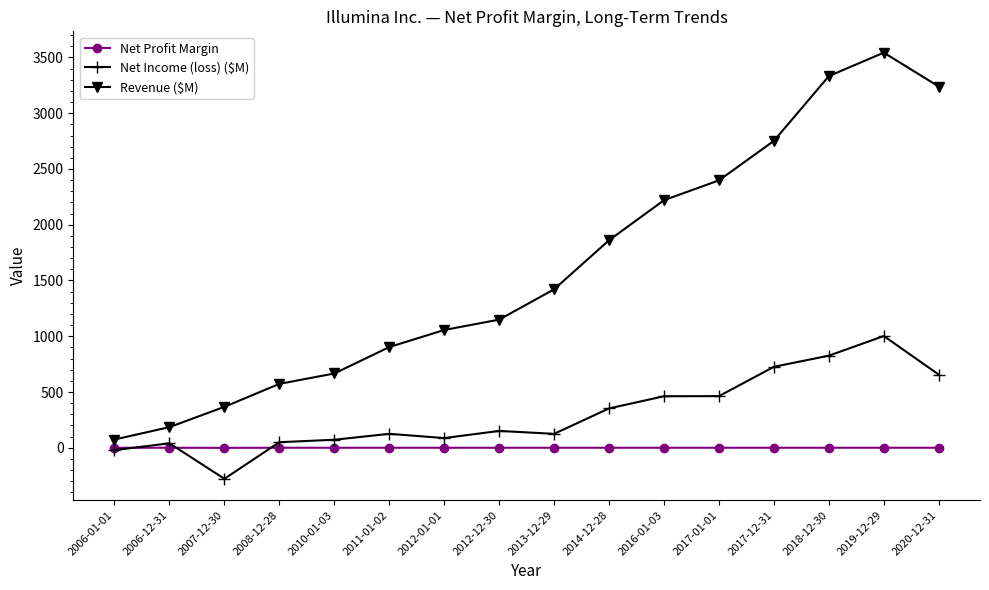

What are all the series names shown in the legend?

Net Profit Margin, Net Income (loss) ($M), Revenue ($M)